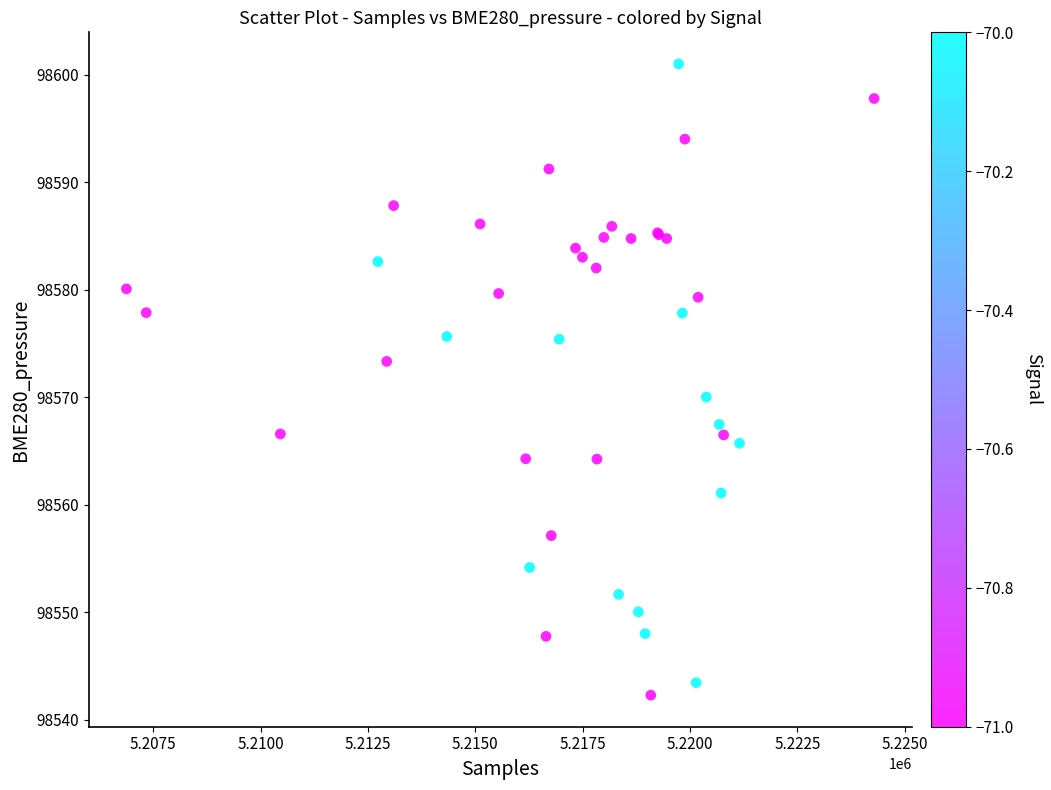

What Y value in the scatter plot is closest to 98571?

98570.0